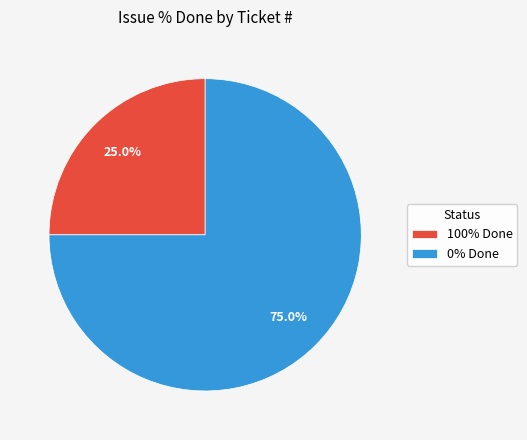

What is the ratio of the value at 100% Done to the value at 0% Done?

0.3